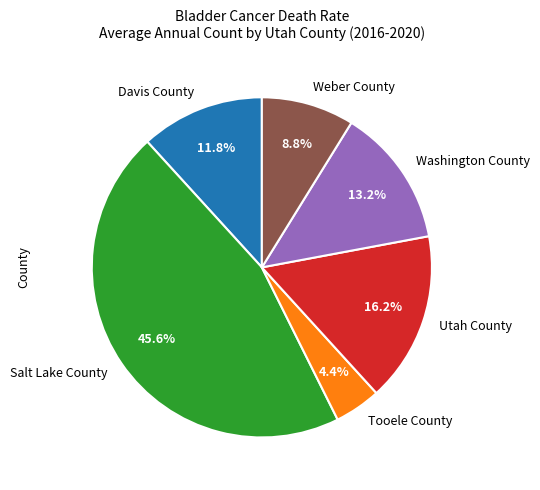

What is the smallest slice in the pie chart?

Tooele County